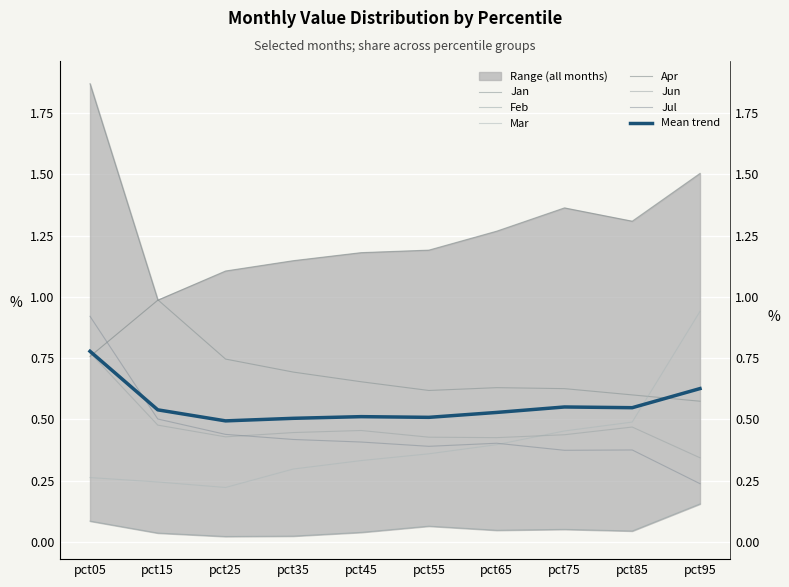

At pct75, list the series in order from largest to smallest.

Apr, Jan, Mar, Jun, Jul, Feb